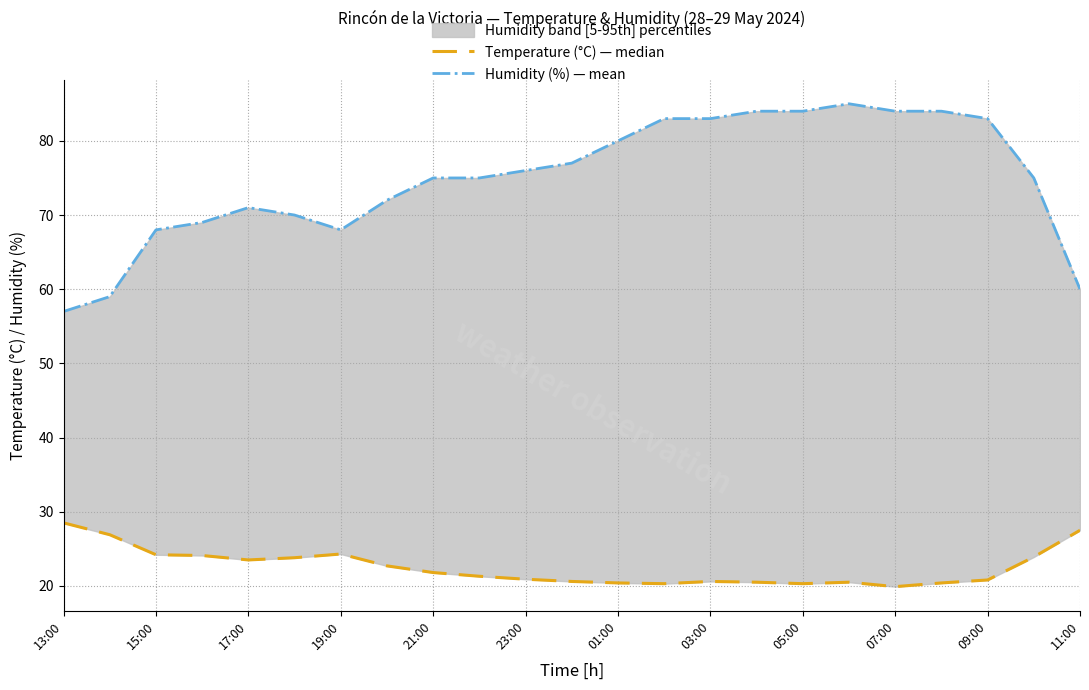

How many data points in Temperature (°C) — median are less than 21?

11